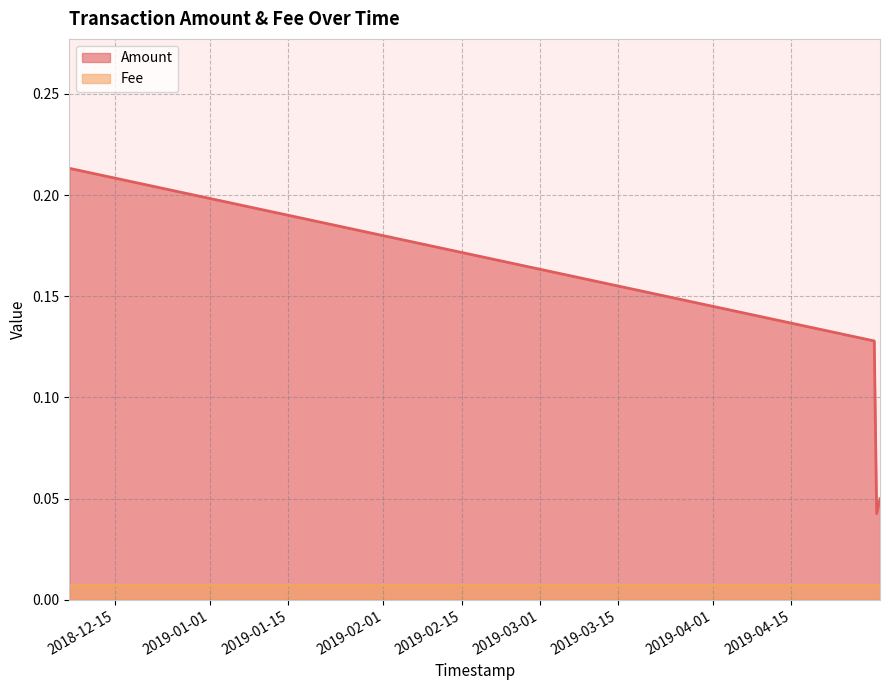

Rank the categories by value from highest to lowest.

2018-12-06 19:07:12, 2019-04-29 19:58:59, 2019-04-30 20:41:53, 2019-04-30 06:20:16